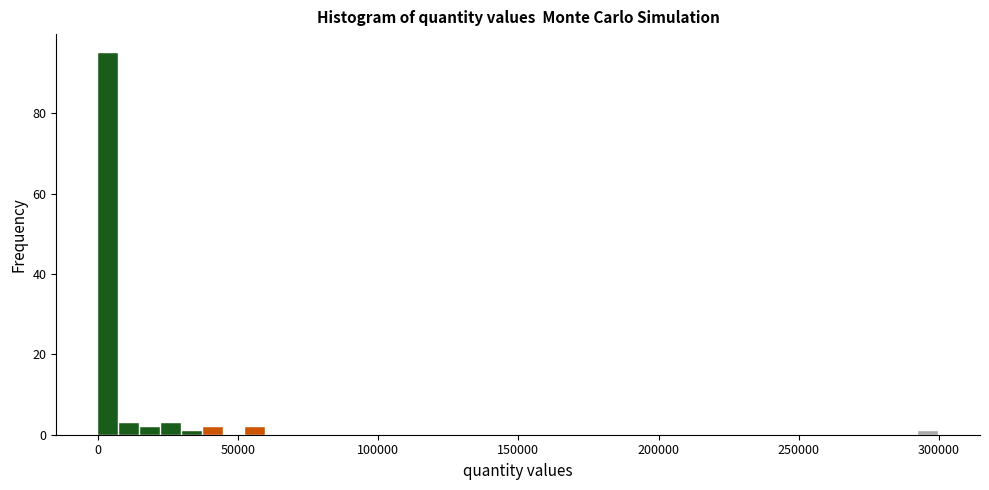

Around what value on the x-axis is the tallest bar? Give the approximate position of its centre, as read against the axis.

5000